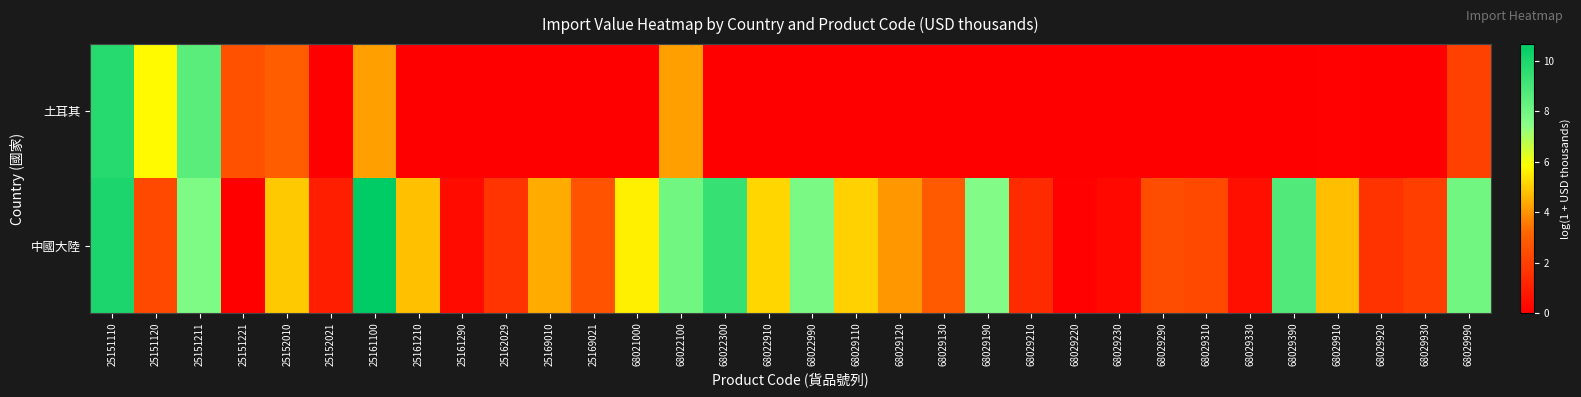

List the series in order of their overall mean, lowest first.

土耳其, 中國大陸